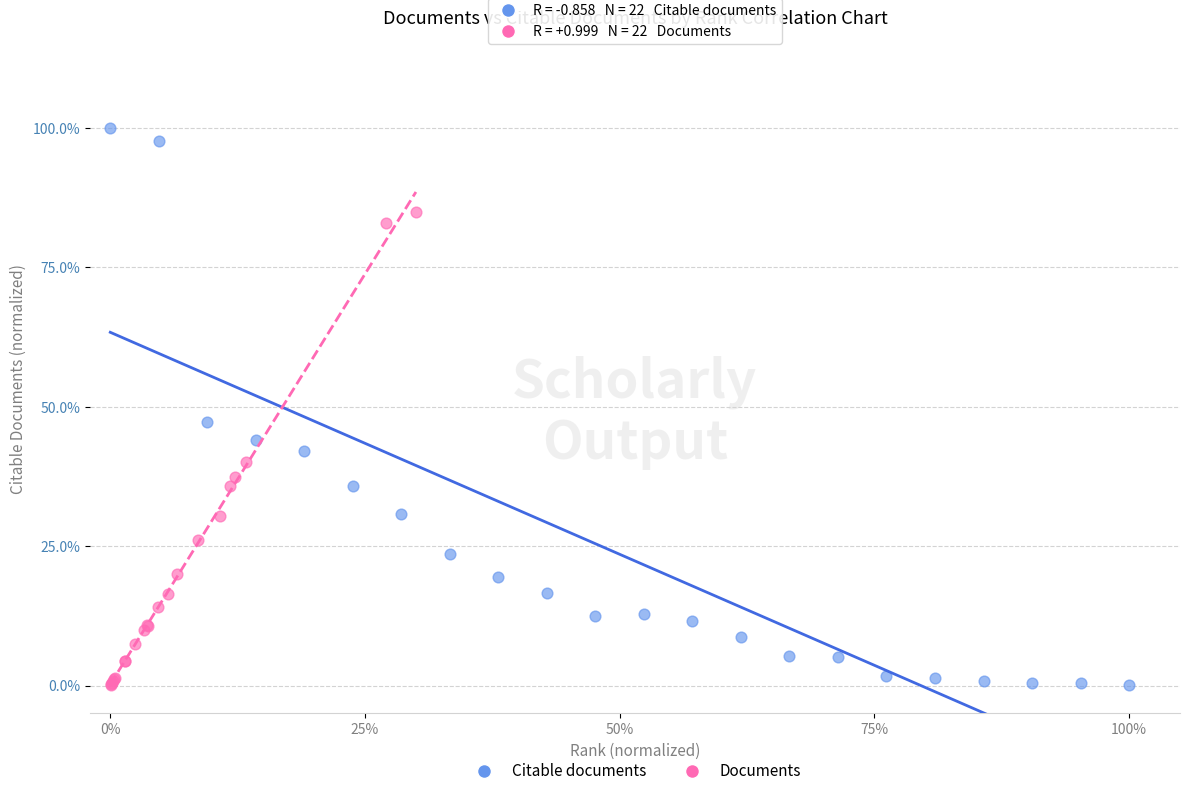

Which series contains the highest Y value?

Citable documents